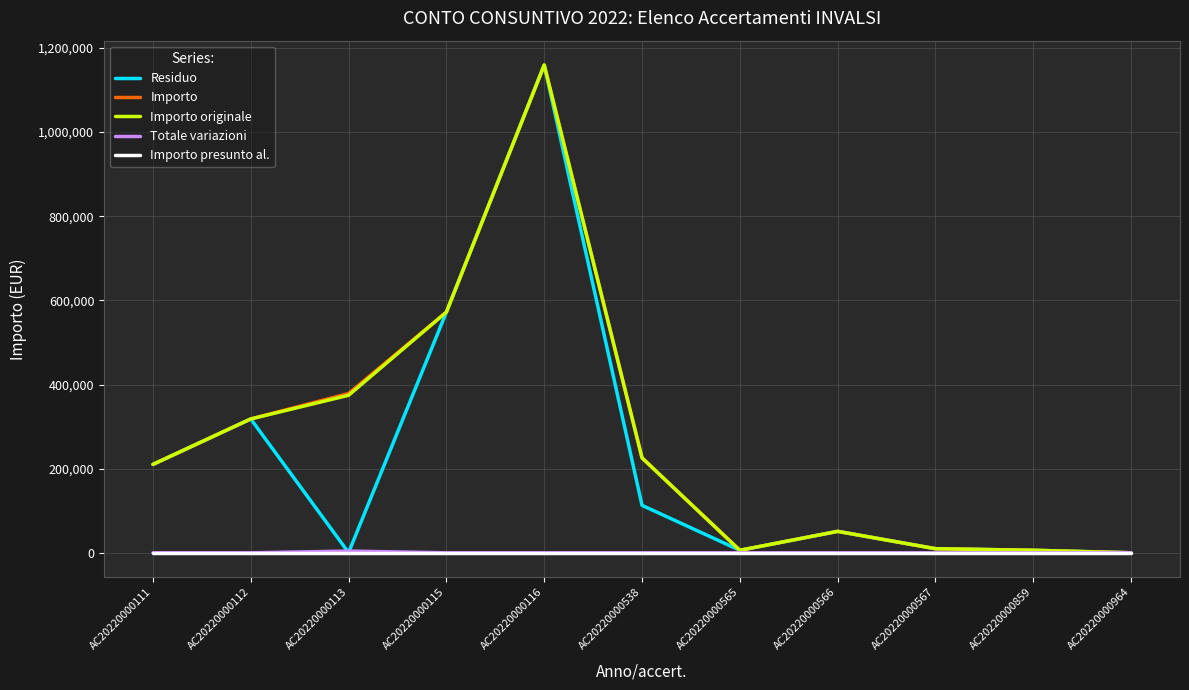

Read the Importo originale value at AC20220000964.

53.9